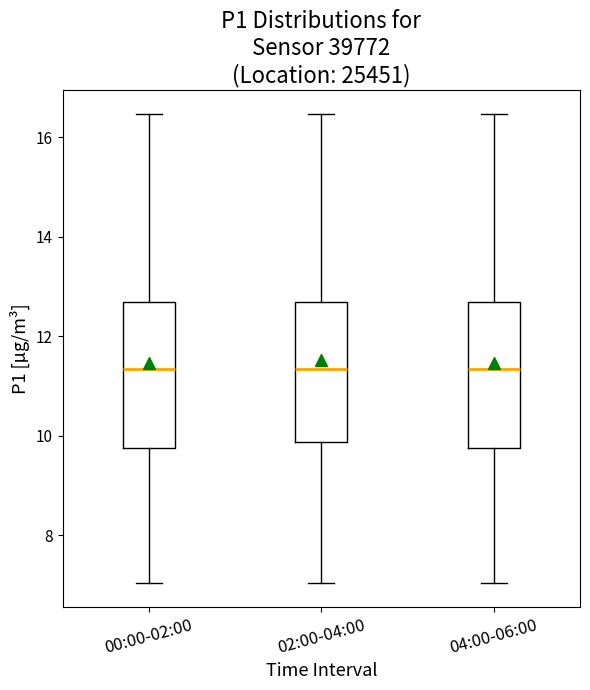

Where does the lower whisker of the box for 00:00-02:00 end on the y-axis? The values are not printed on the chart, so give them approximately, as read against the axis.

7.0